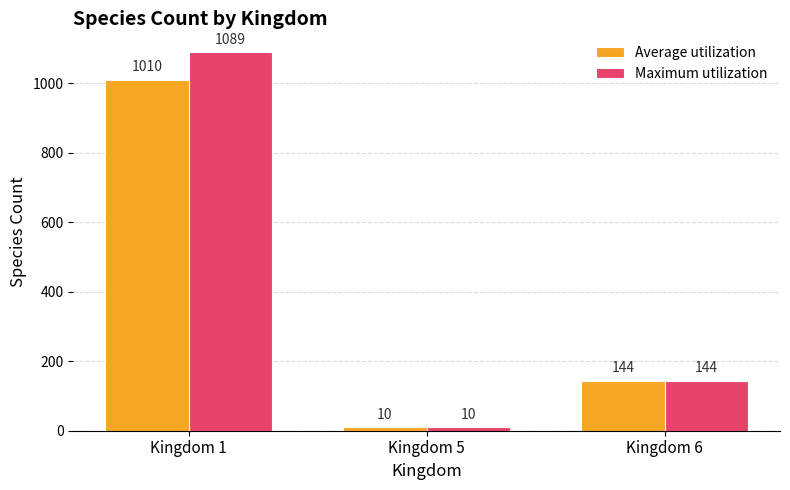

List the series in order of their peak value, highest first.

Maximum utilization, Average utilization